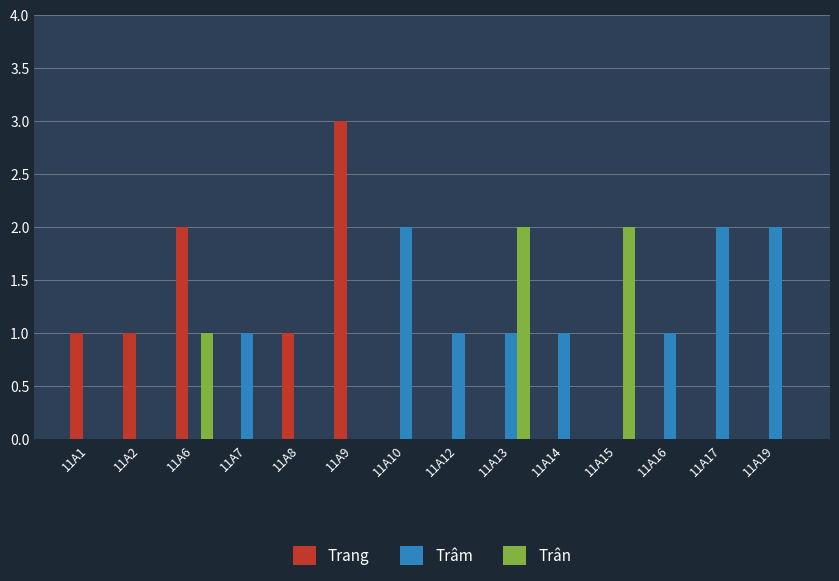

How many groups of bars are there?

14